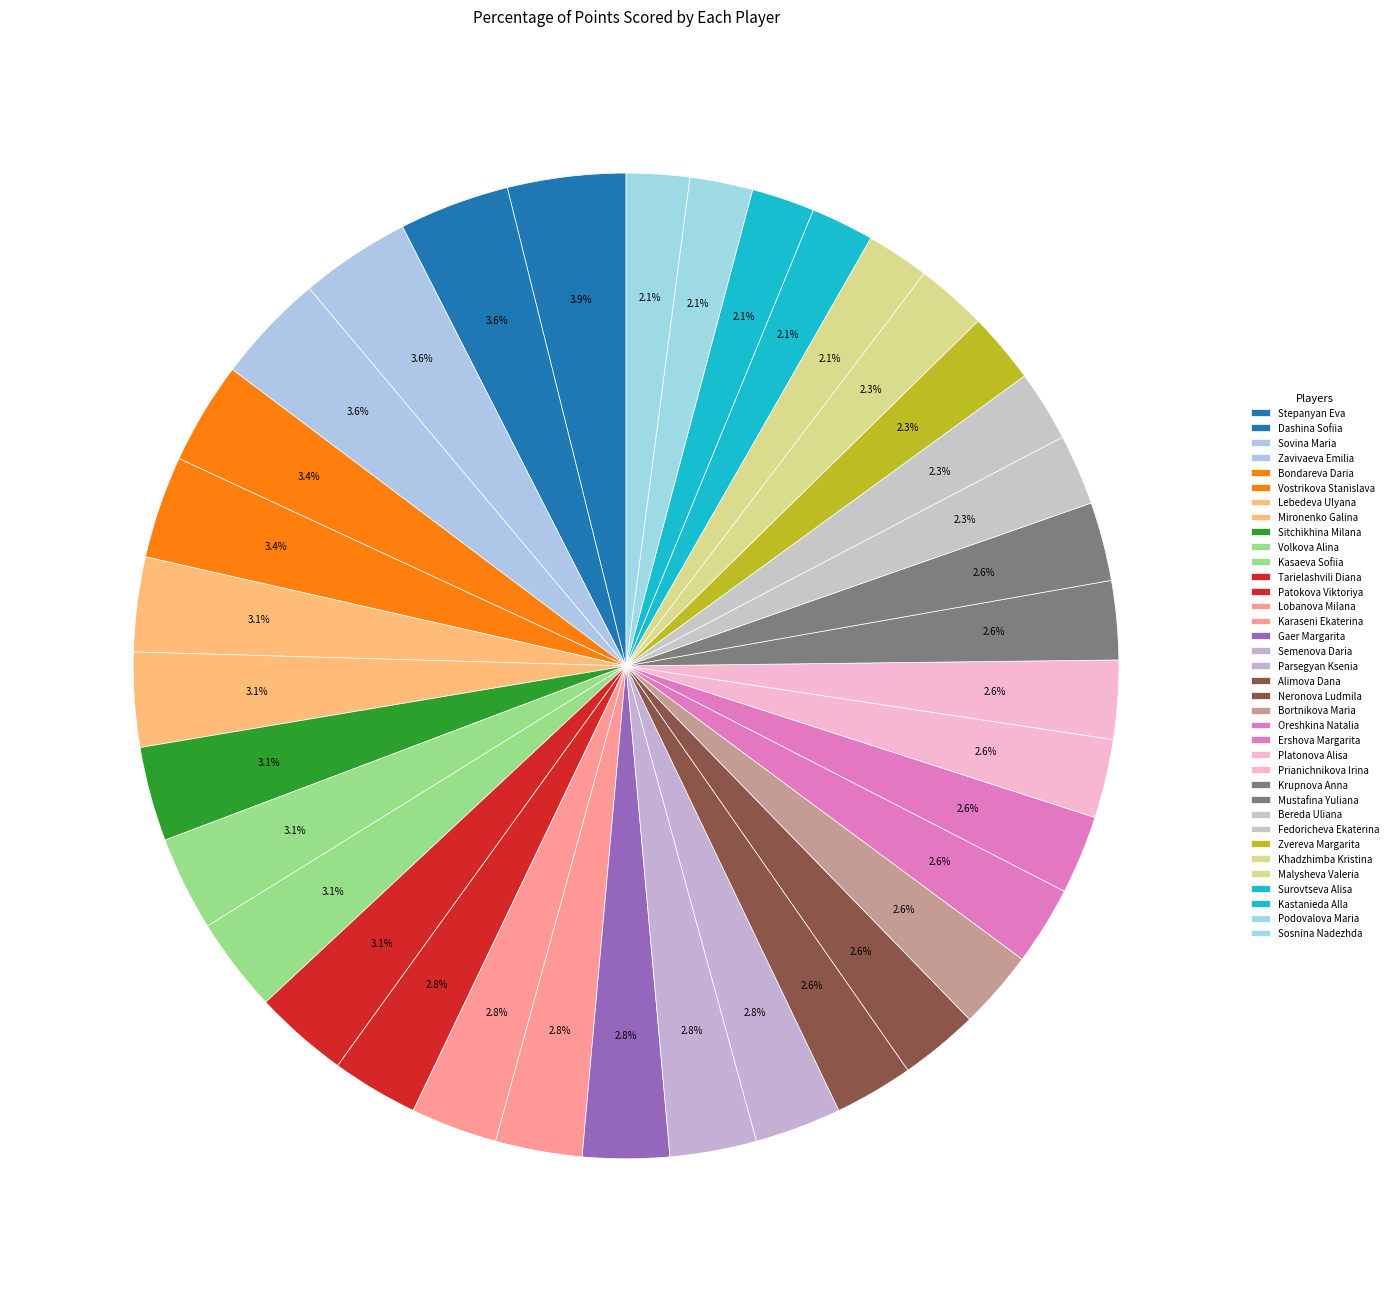

Between Mustafina Yuliana and Prianichnikova Irina, which is larger?

Mustafina Yuliana